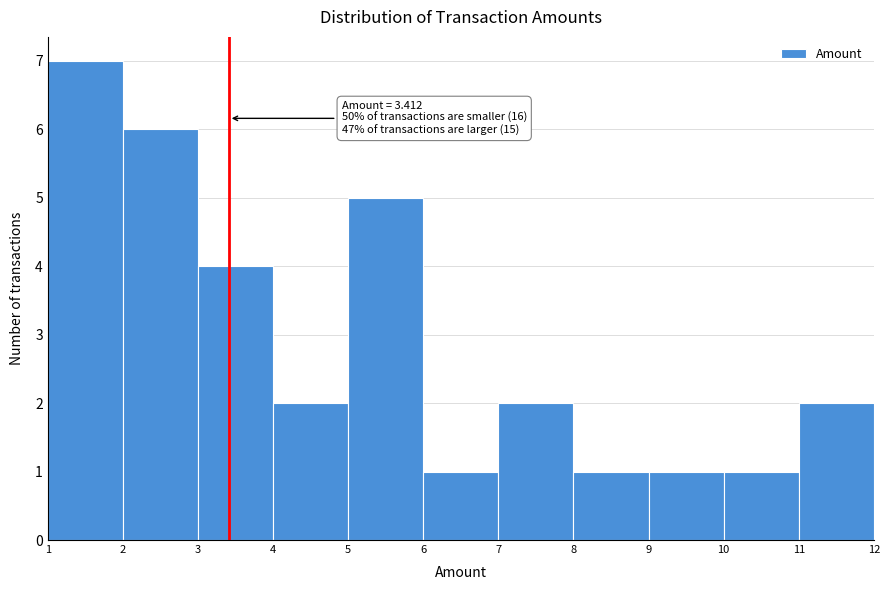

Which range on the x-axis has the tallest bar?

1 to 2